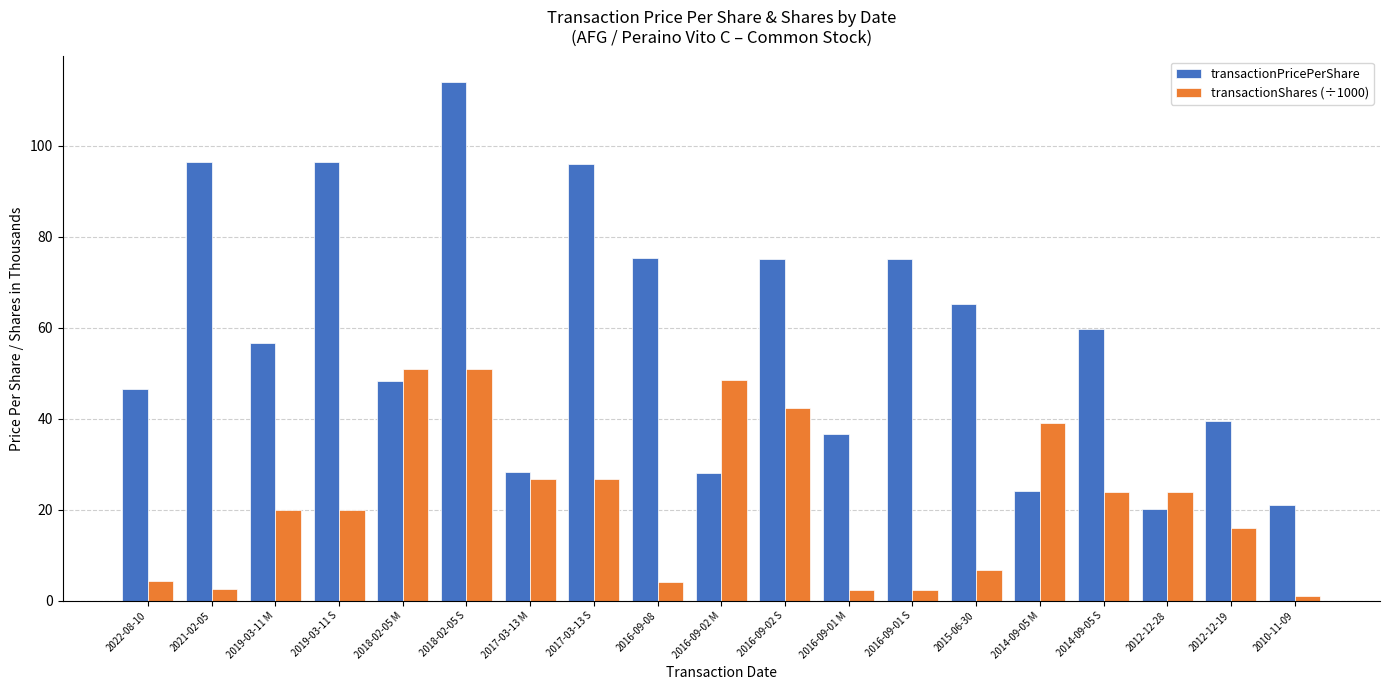

Are the bars horizontal?

No